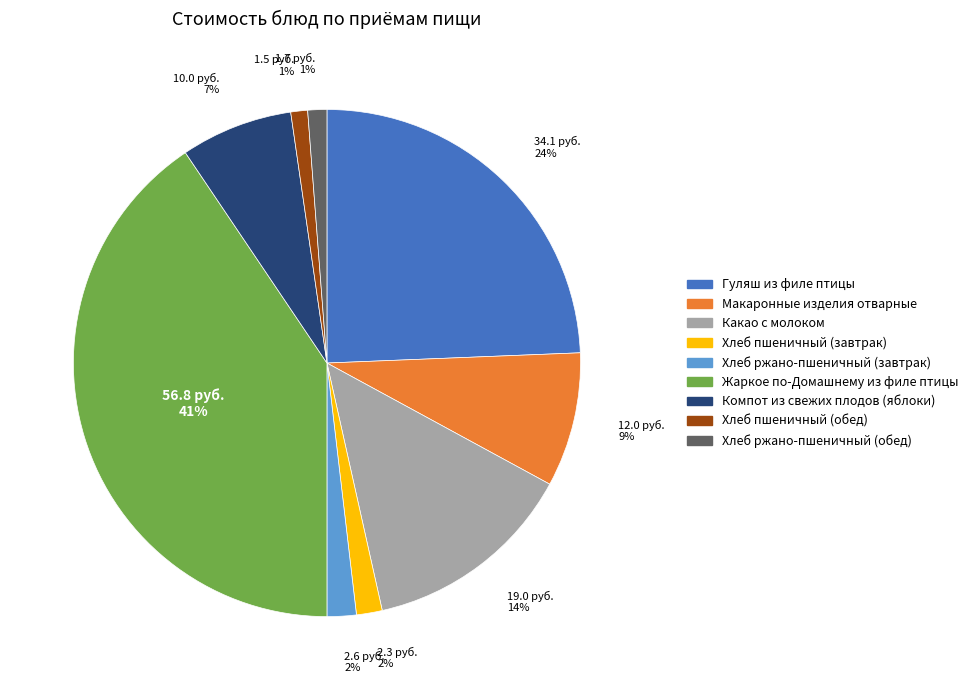

Does any single category account for the majority?

No